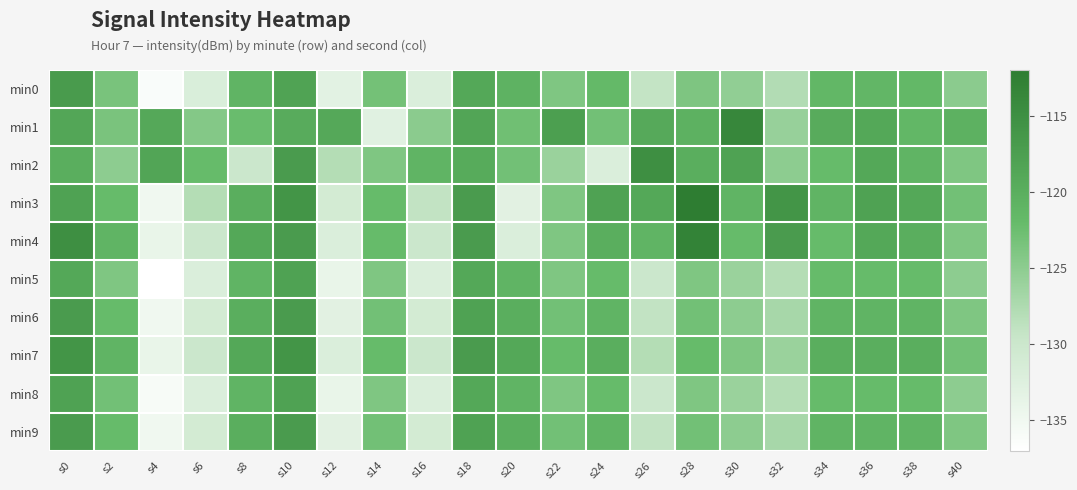

Between s12 and s14, which is larger?

s14